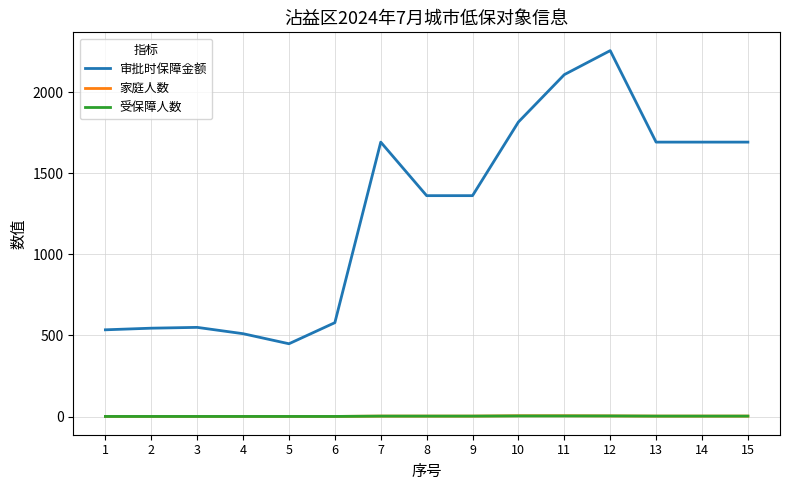

Which series has the largest range (max minus min)?

审批时保障金额